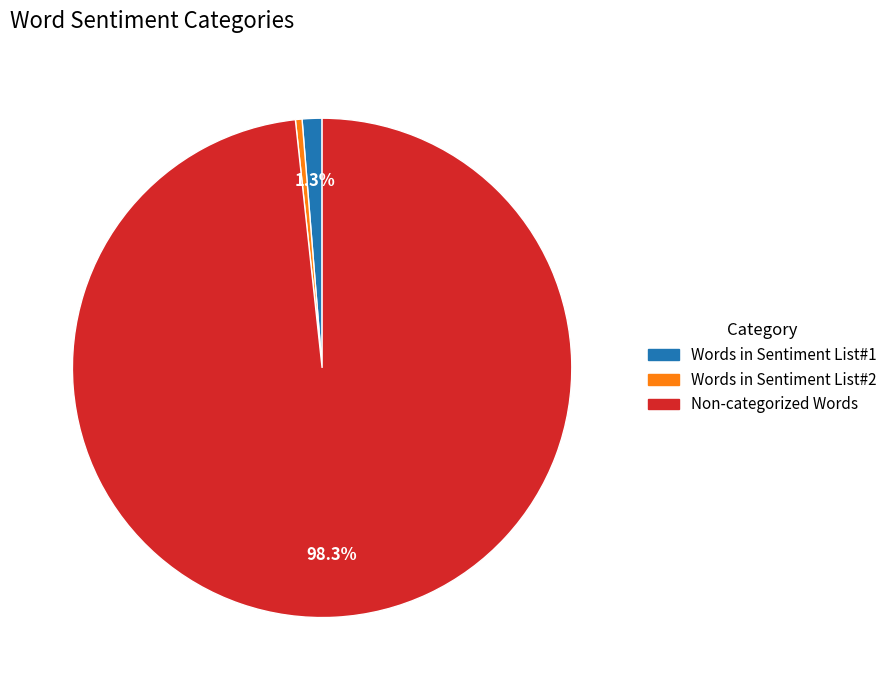

Is there a majority slice in this chart?

Yes